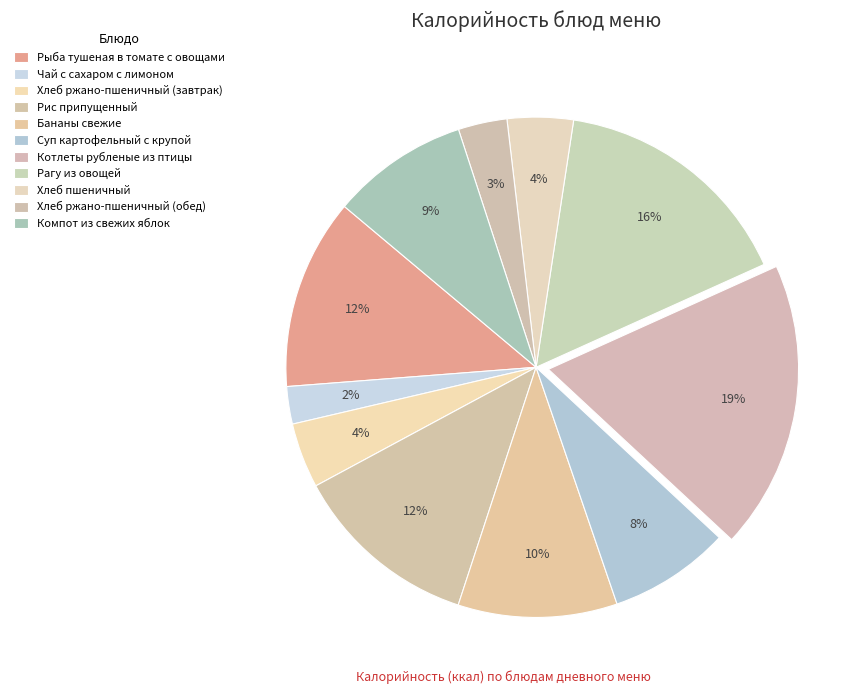

True or false: Хлеб ржано-пшеничный (обед) accounts for 8% of the total.

False